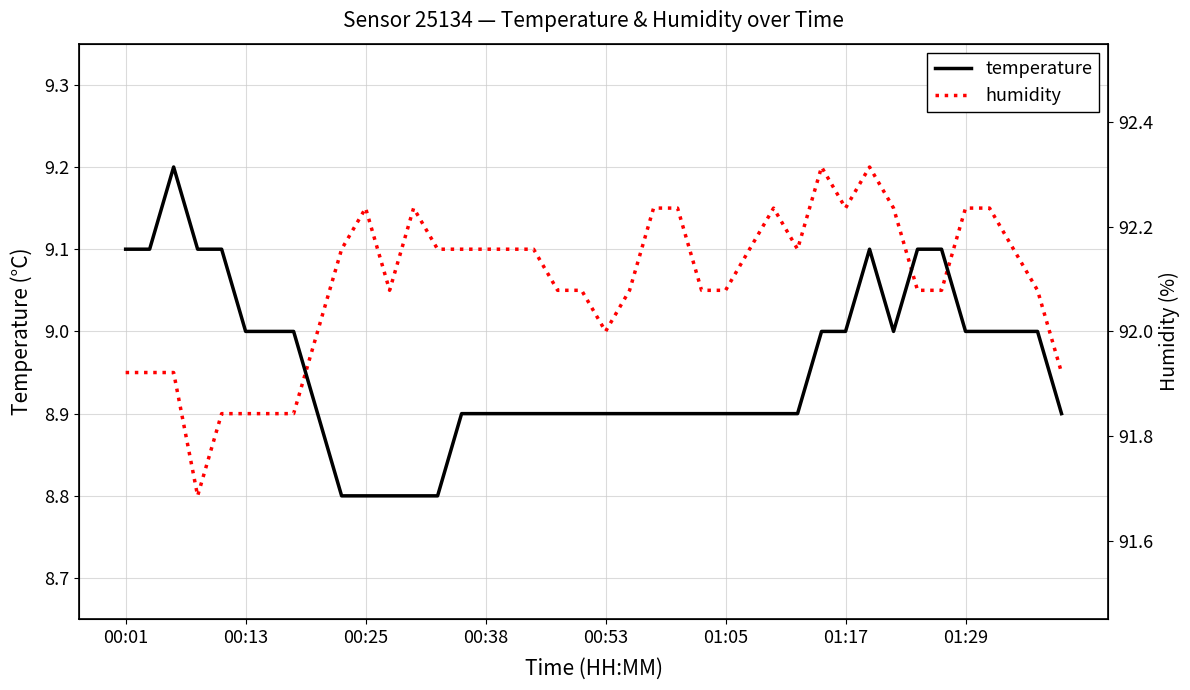

Is it true that temperature equals 9.0 at 01:29?

True